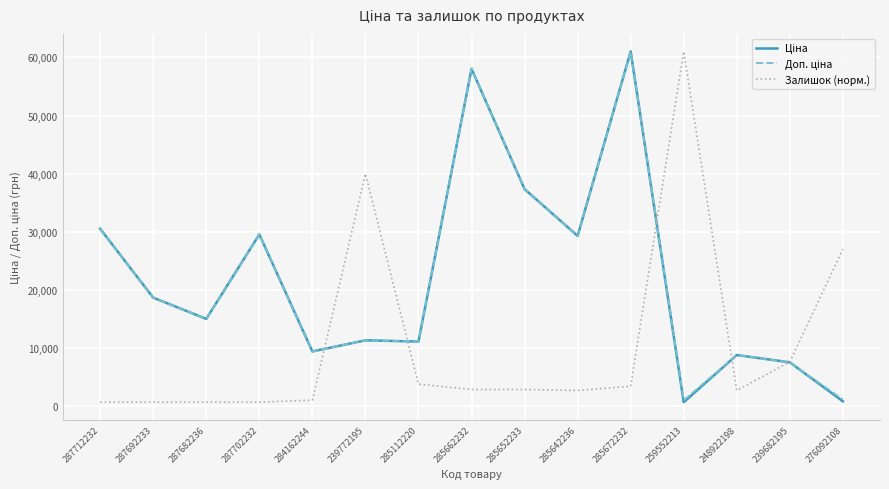

How many distinct data groups are displayed?

3